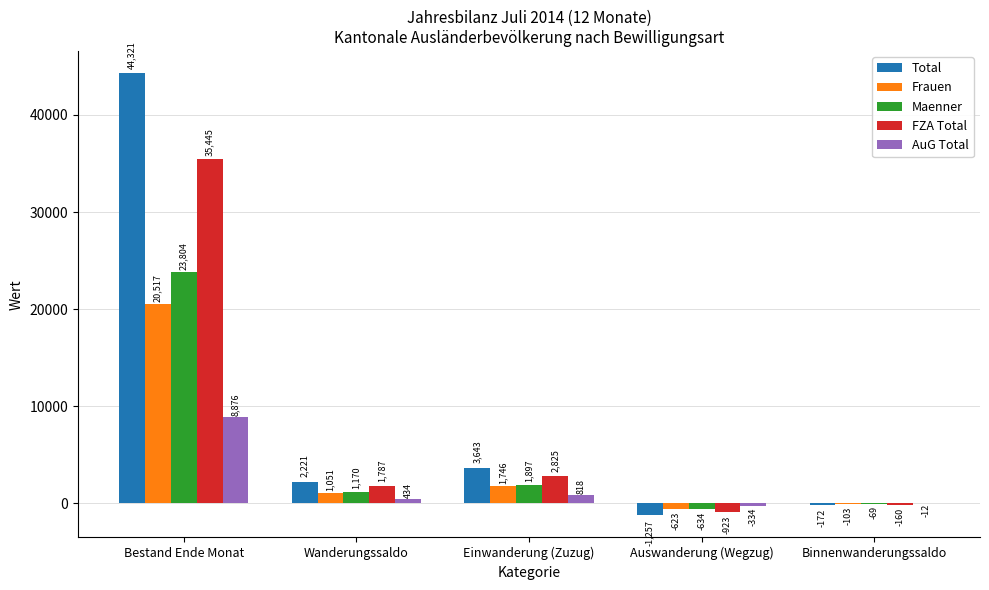

Which category has the highest value across all series?

Bestand Ende Monat